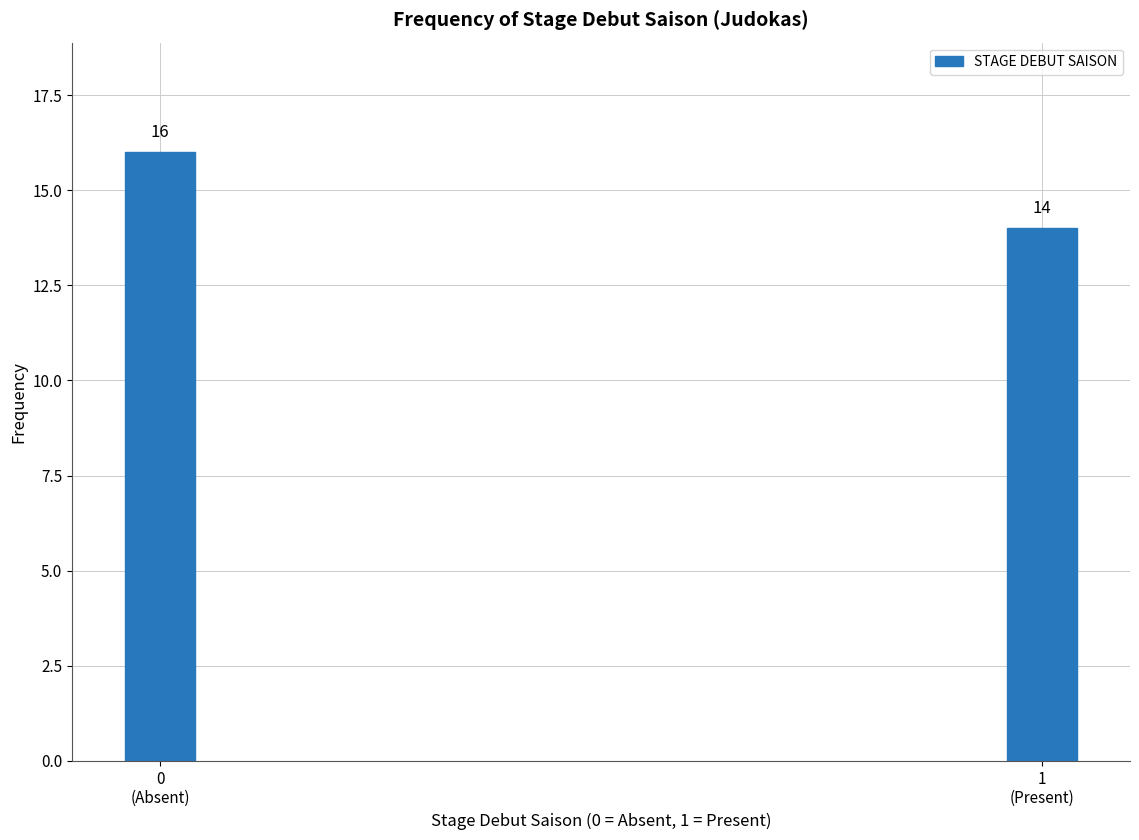

Reading left to right, list all the values displayed in this chart.

16	14